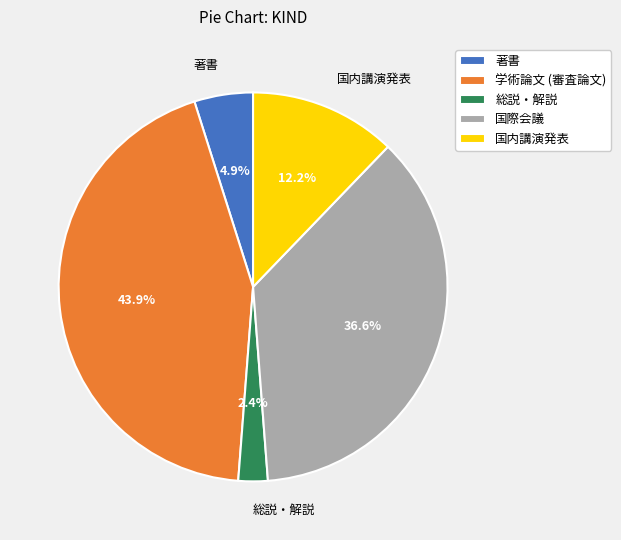

Is 著書 the majority of the pie?

No